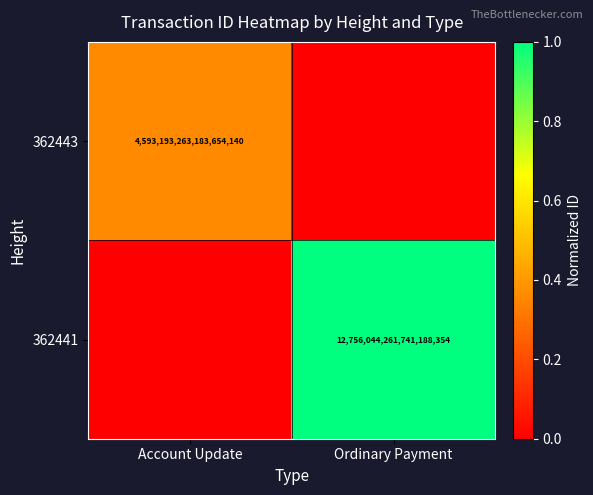

The value of 362441 at Ordinary Payment is 12756044261741189120. True or false?

True